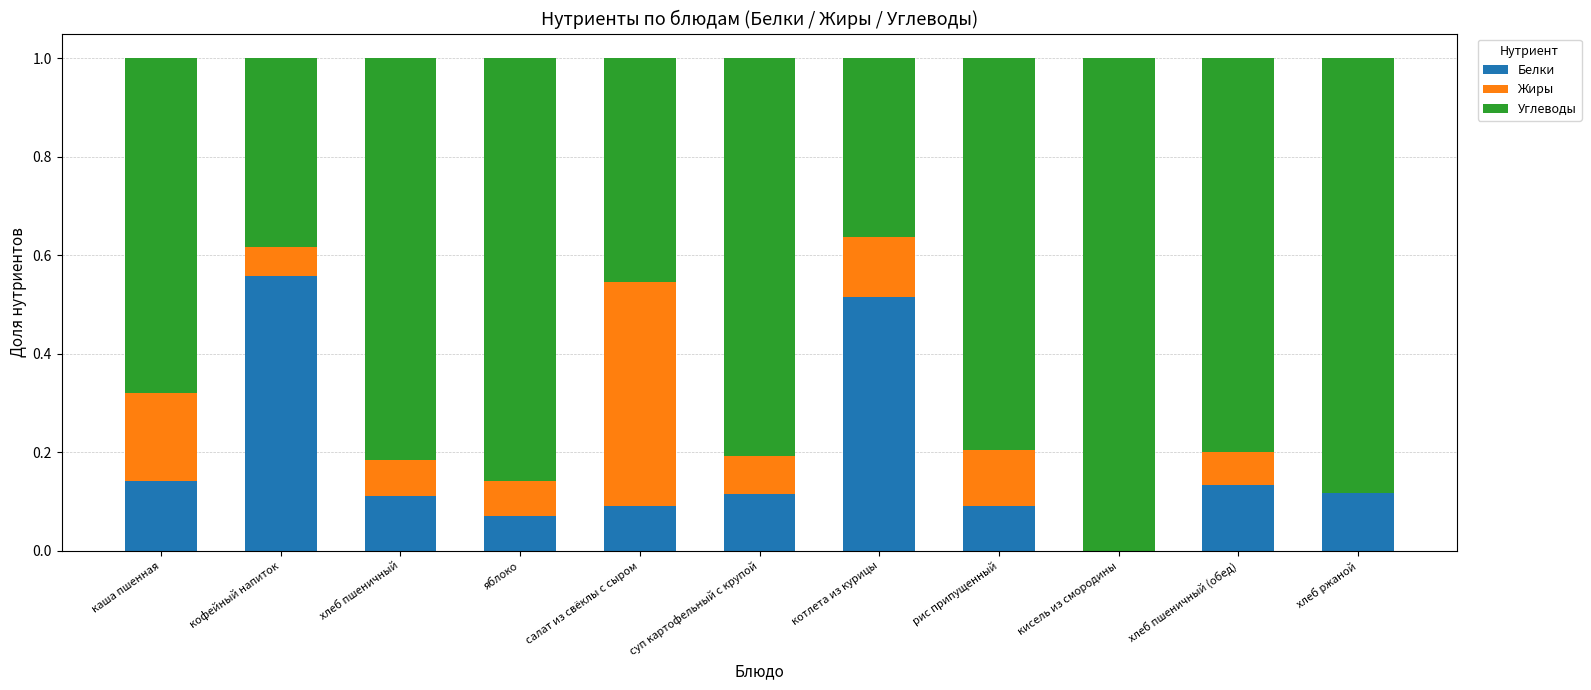

What is the total value across all series at суп картофельный с крупой?

1.0